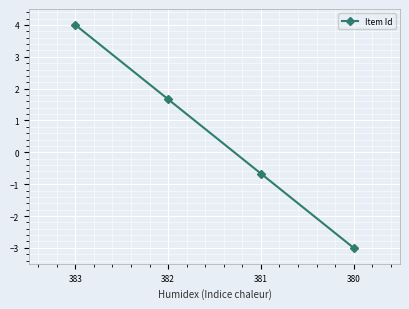

Which has a higher value, 380 or 382?

382